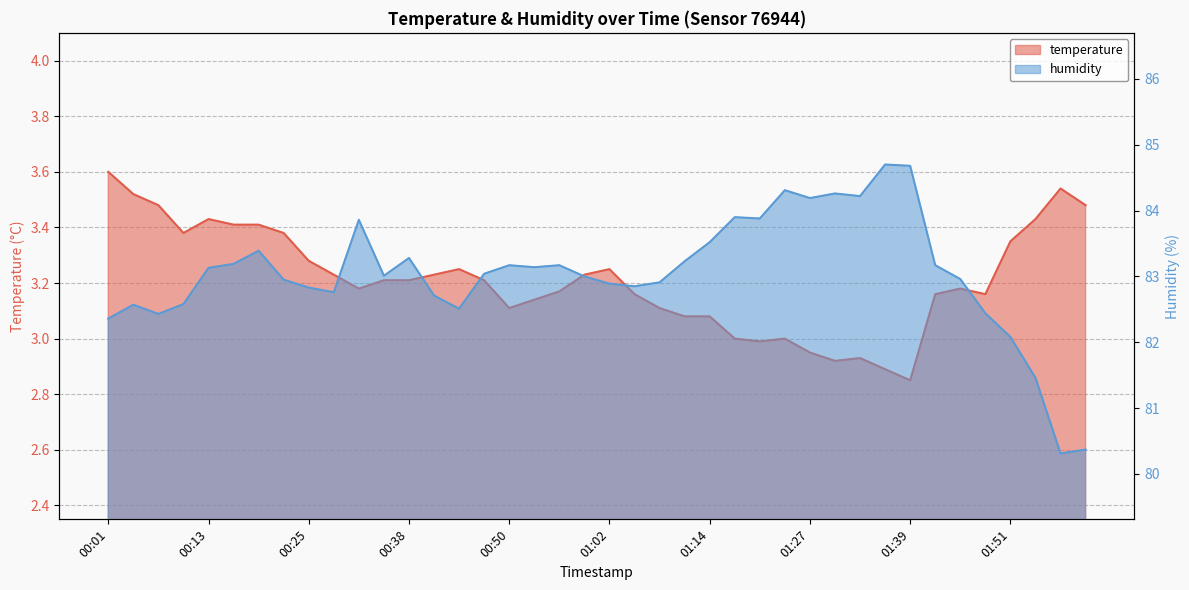

The temperature series shows 4.8 at 01:14. True or false?

False